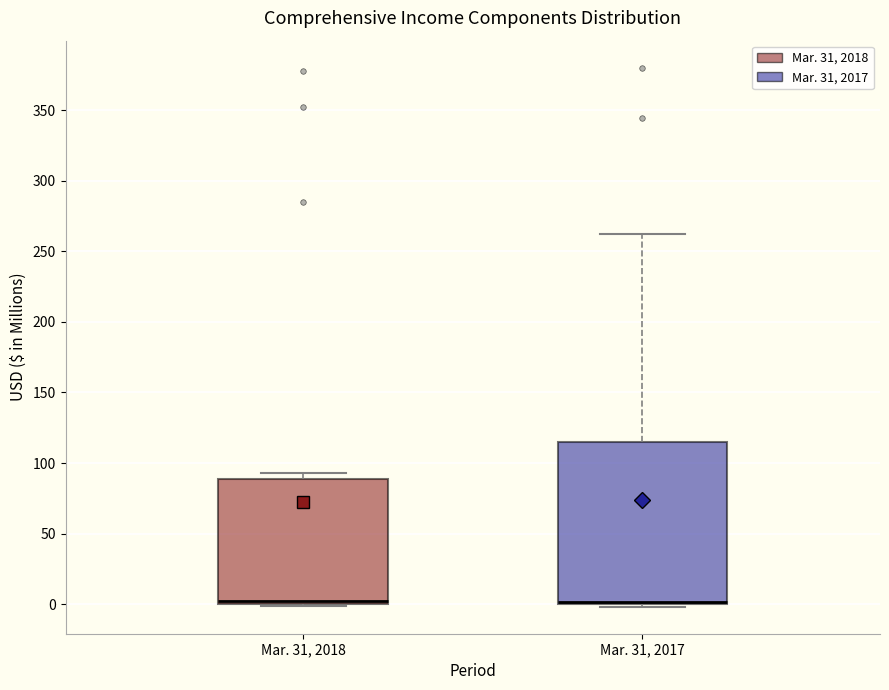

Where is the lower edge of the box for Mar. 31, 2017 on the y-axis? The values are not printed on the chart, so give them approximately, as read against the axis.

0